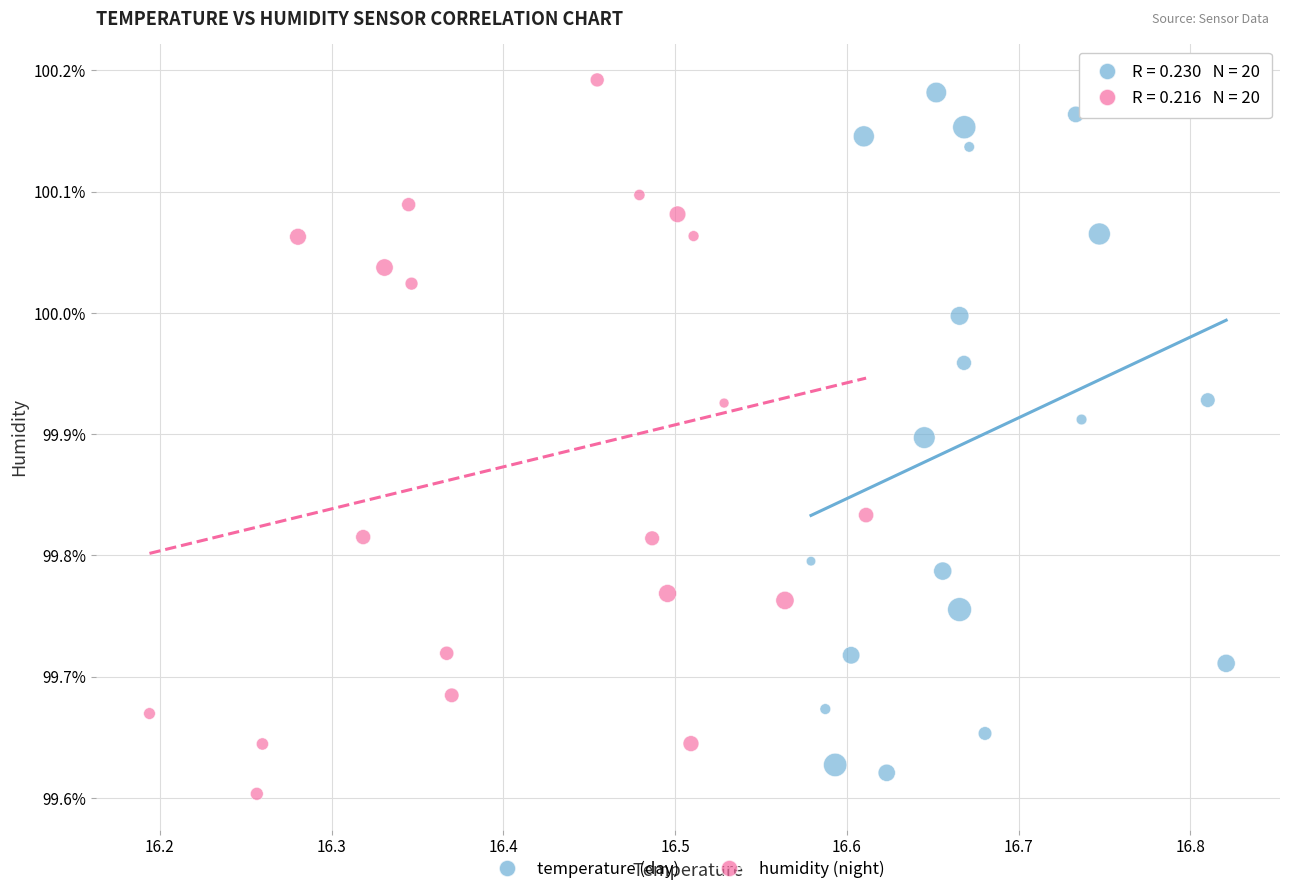

Which series reaches the minimum Y coordinate?

humidity (night)